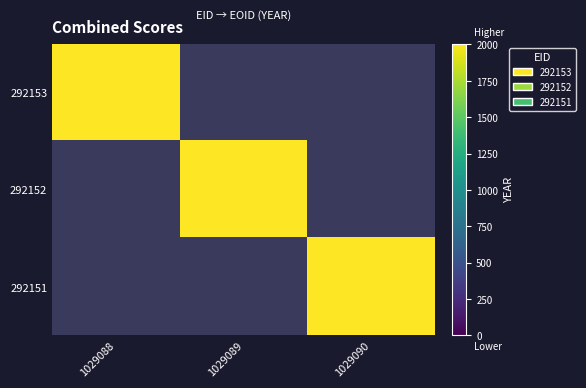

Reading left to right, transcribe all the data shown in this chart.

292153: 1029088=2006	1029089=0	1029090=0
292152: 1029088=0	1029089=2006	1029090=0
292151: 1029088=0	1029089=0	1029090=2006